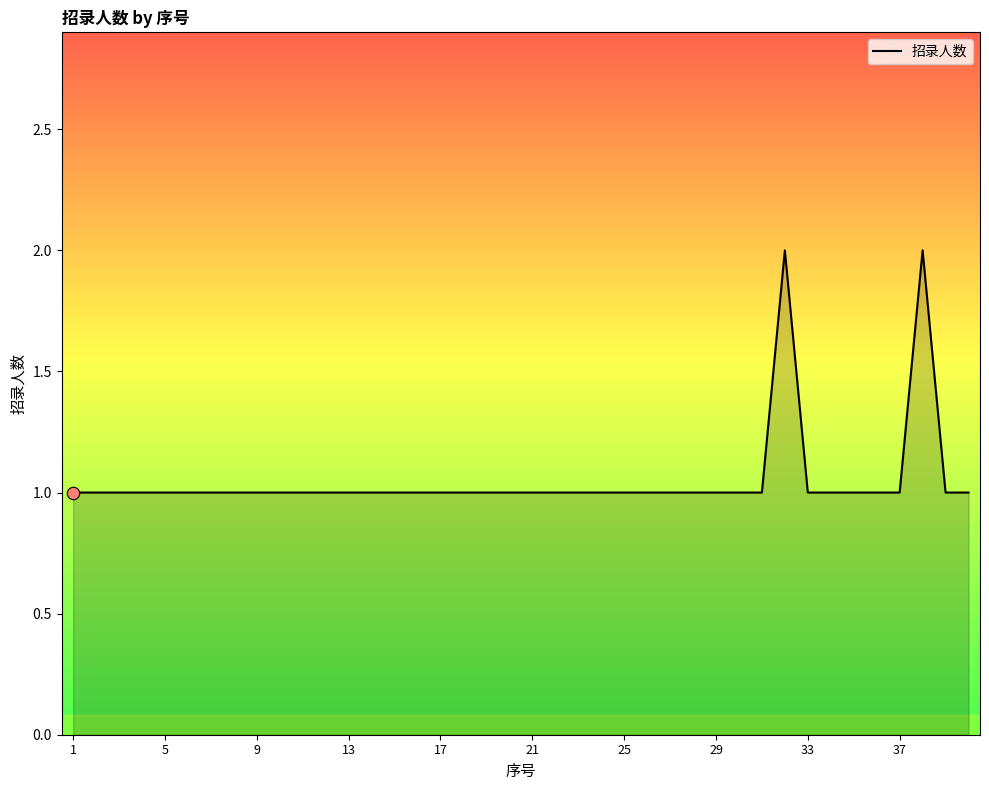

Does the chart have visible grid lines?

No